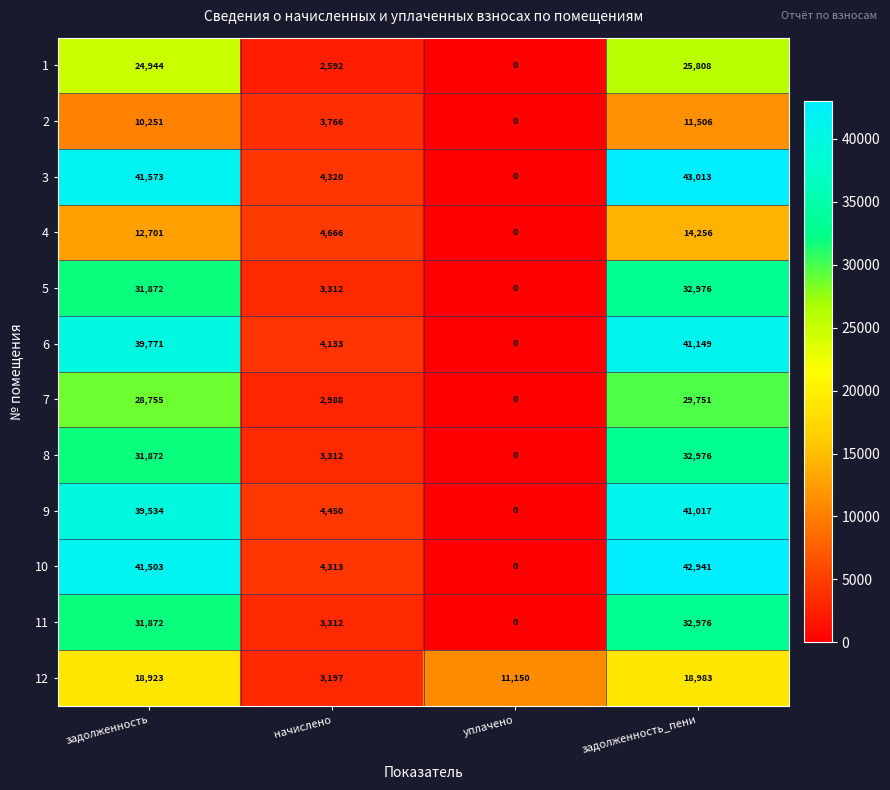

How many data points in 1 are less than 24944?

2